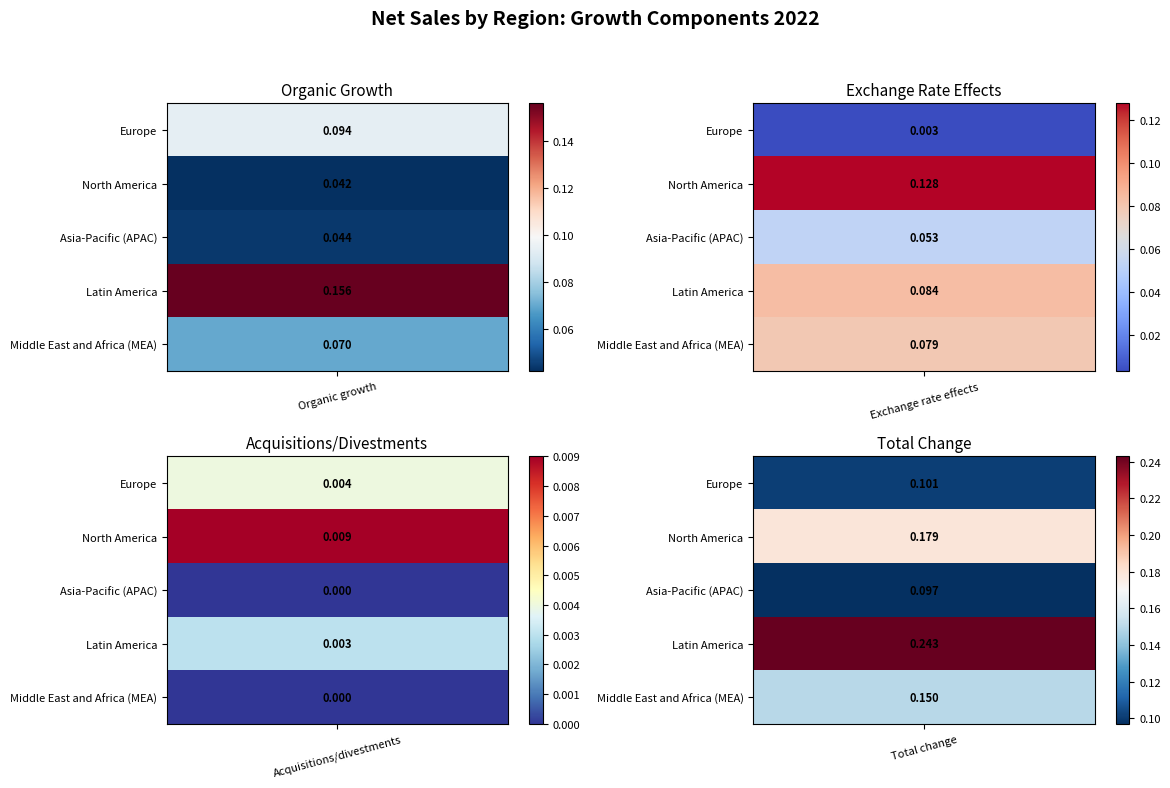

Where is Middle East and Africa (MEA) nearest to the value 0?

2